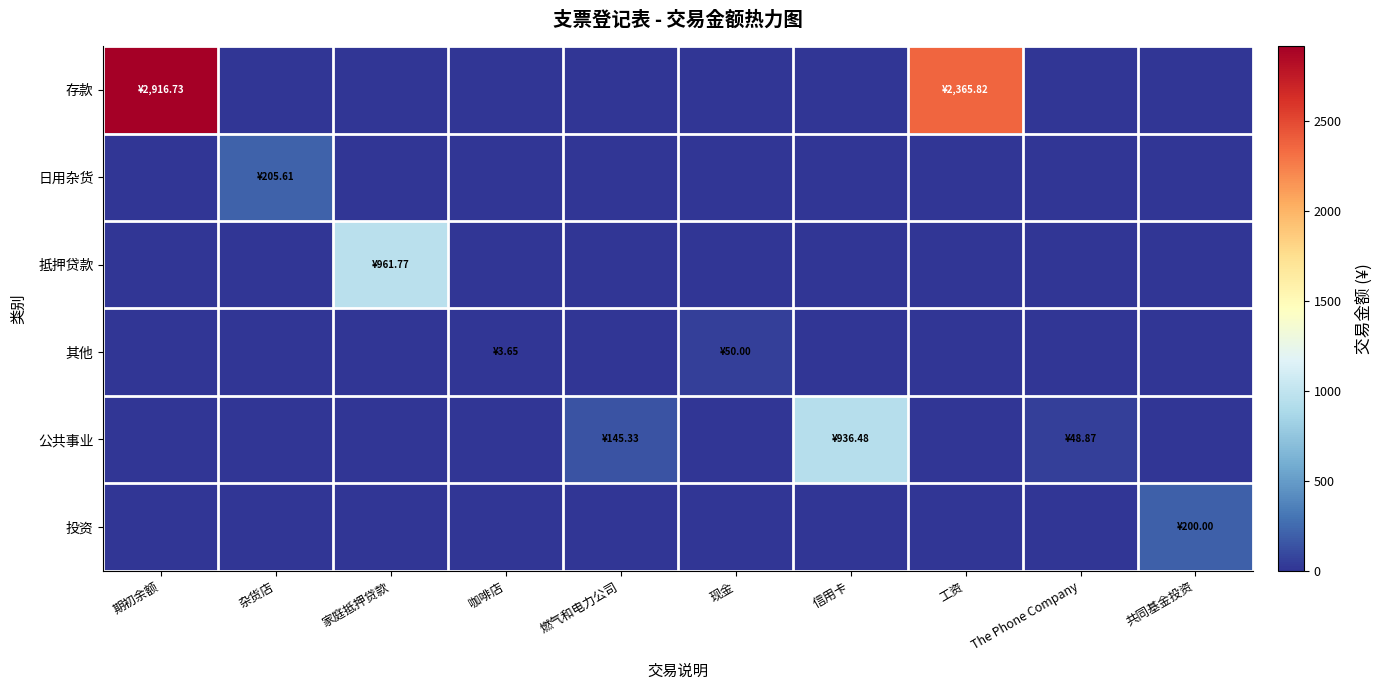

Which series has the largest range (max minus min)?

存款